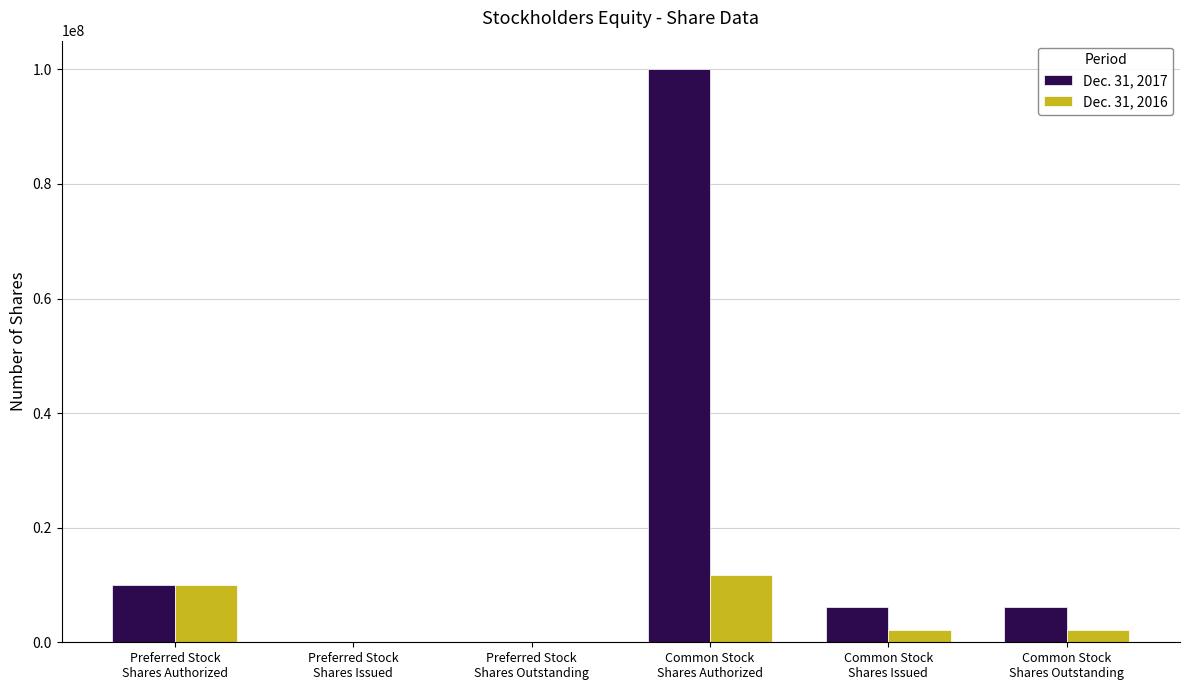

Between Preferred Stock
Shares Outstanding and Common Stock
Shares Authorized, which series saw the biggest shift?

Dec. 31, 2017